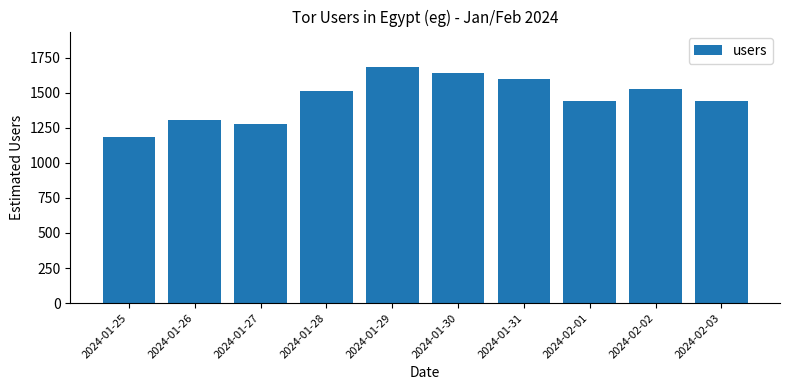

Approximately how many times larger is the value at 2024-01-29 compared to 2024-02-02?

1.1